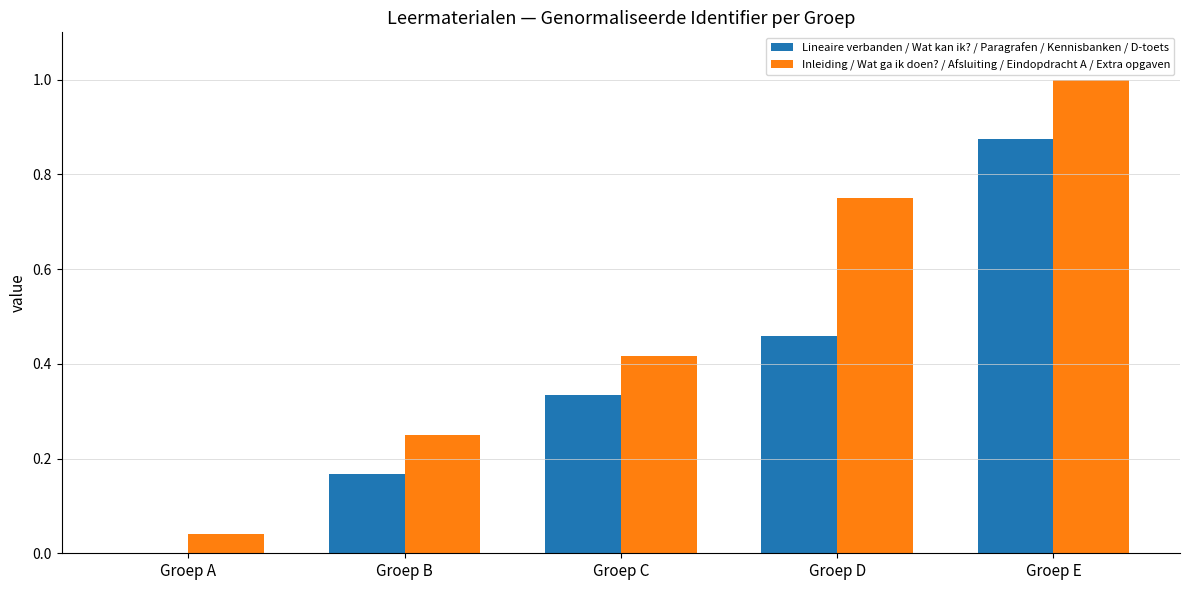

What is the sum of all Inleiding / Wat ga ik doen? / Afsluiting / Eindopdracht A / Extra opgaven values?

2.5